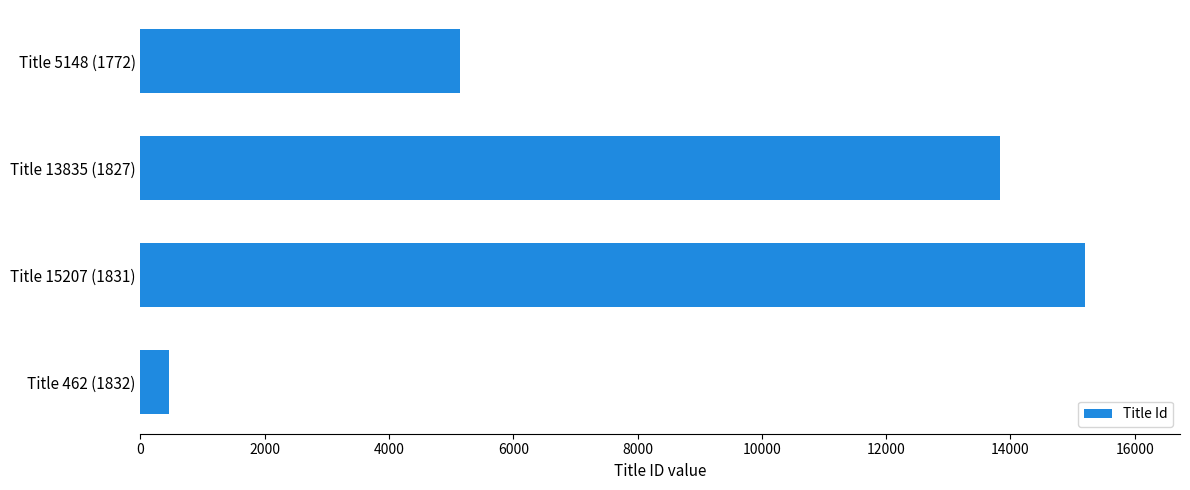

What is the maximum value shown in the chart?

15207